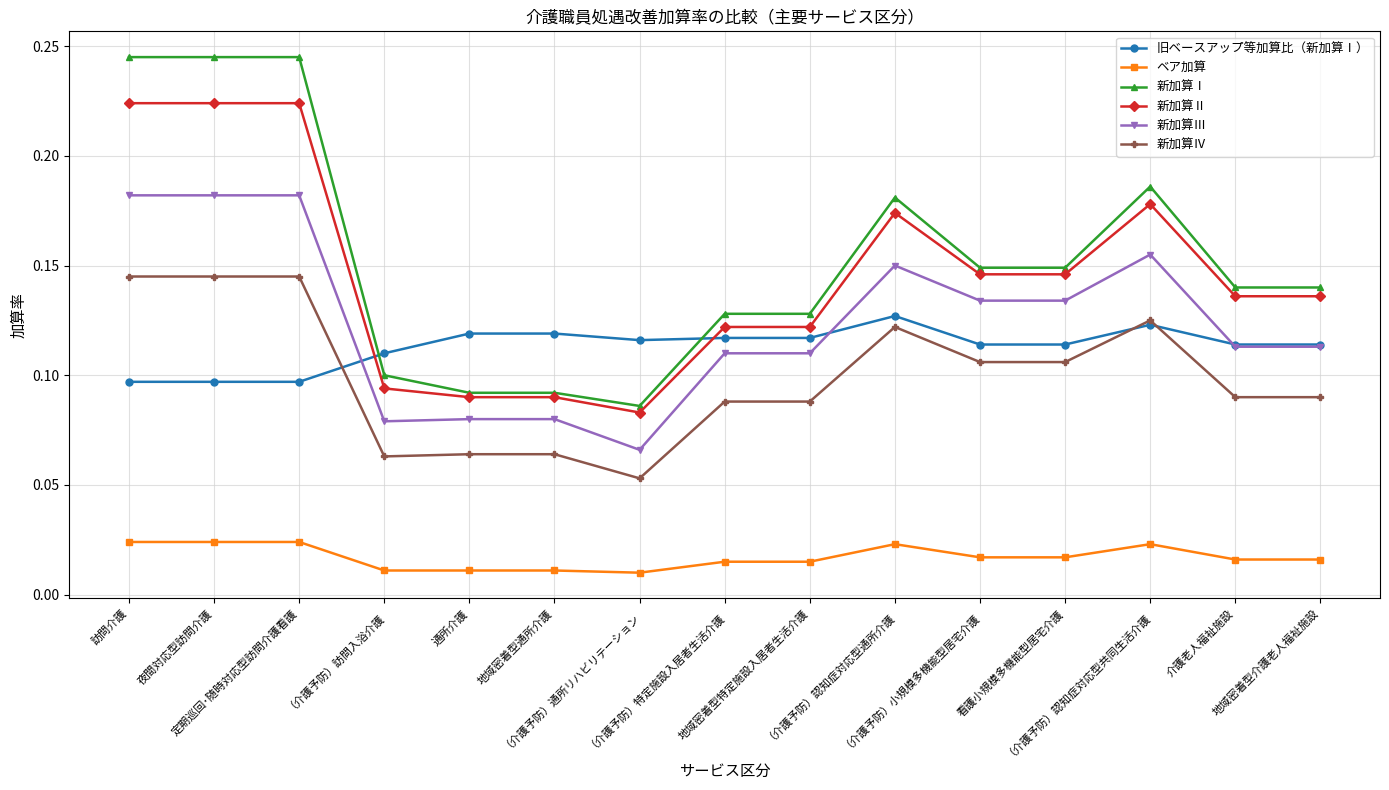

Which series changed the most between 通所介護 and （介護予防）通所リハビリテーション?

新加算Ⅲ